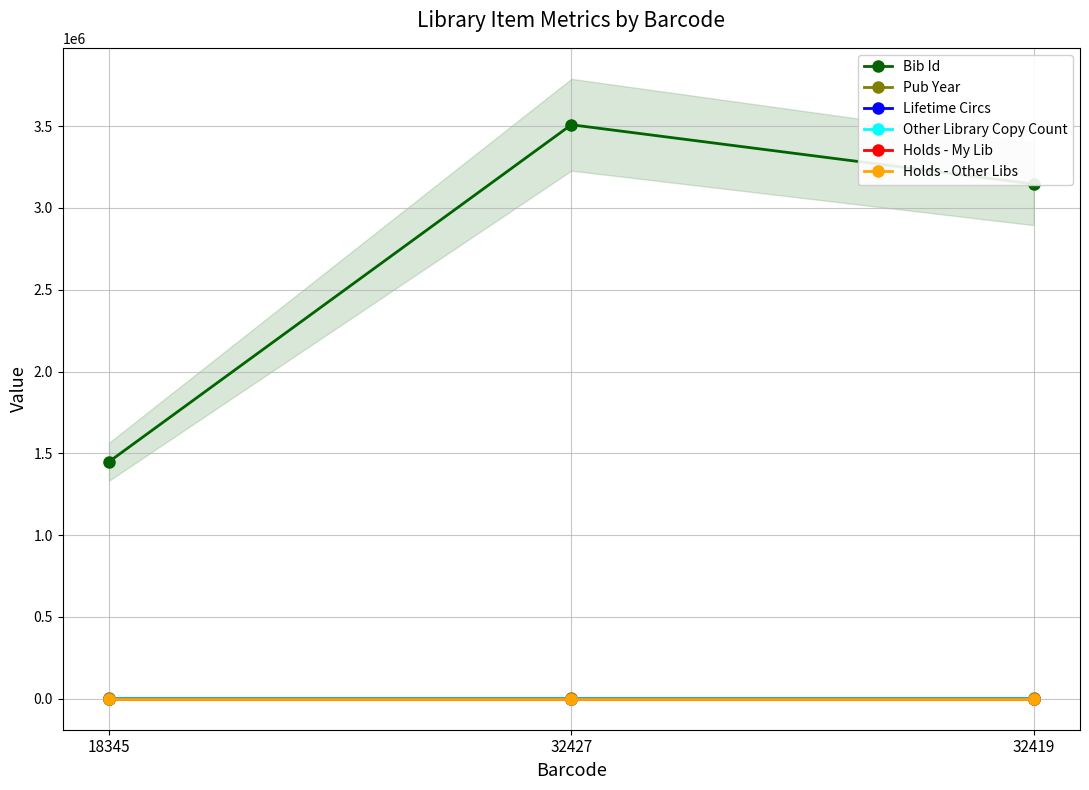

At how many categories does at least one series exceed 426050?

3